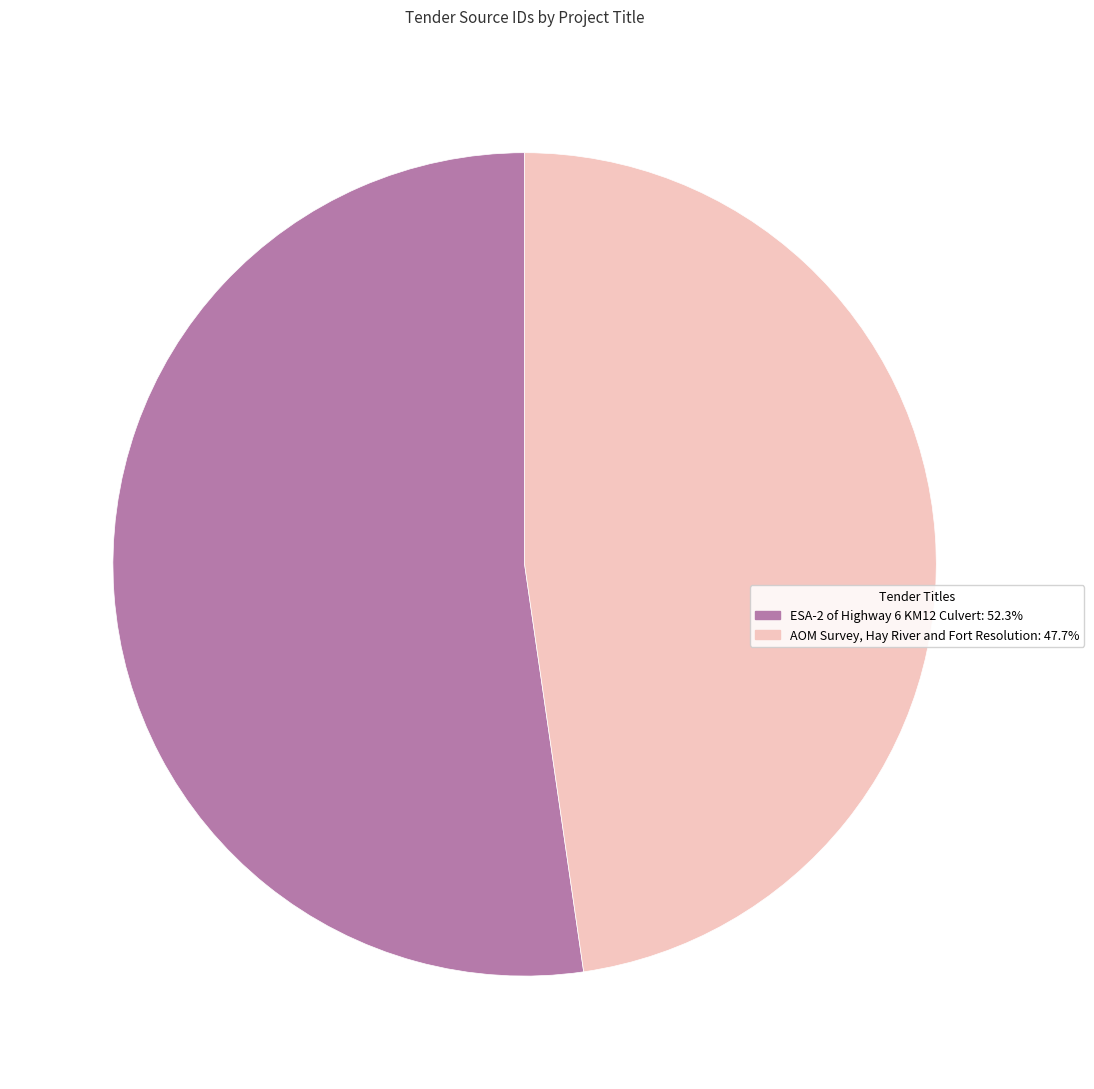

Is the sum of ESA-2 of Highway 6 KM12 Culvert and AOM Survey, Hay River and Fort Resolution greater than half?

Yes